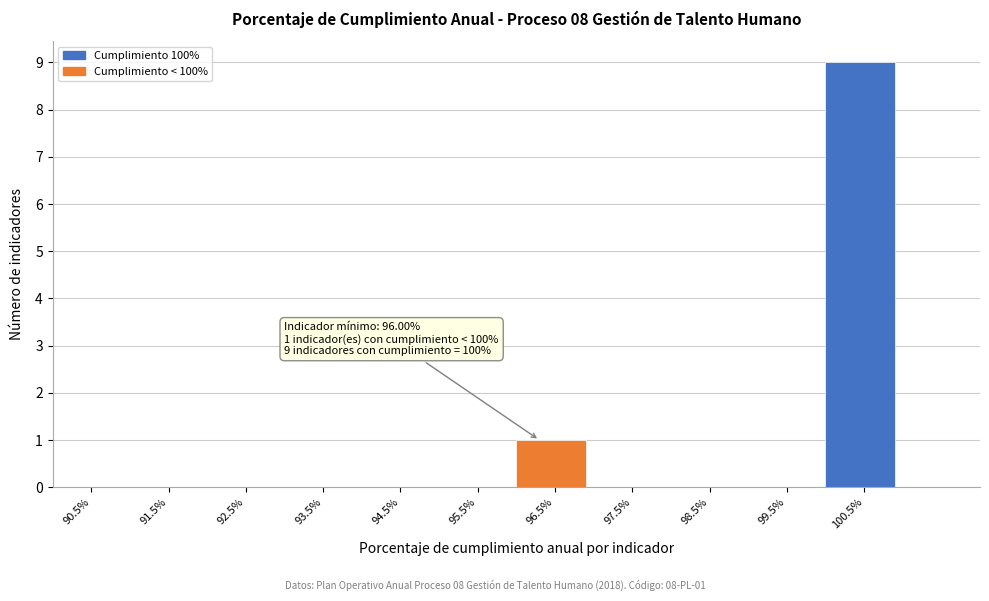

Reading left to right, list all the values displayed in this chart.

90.5%=0	91.5%=0	92.5%=0	93.5%=0	94.5%=0	95.5%=0	96.5%=1	97.5%=0	98.5%=0	99.5%=0	100.5%=9